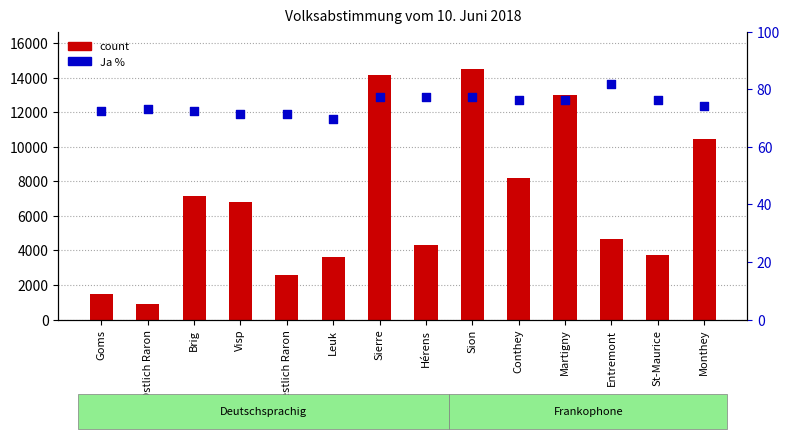

At which category is the sum across all series the highest?

Sion